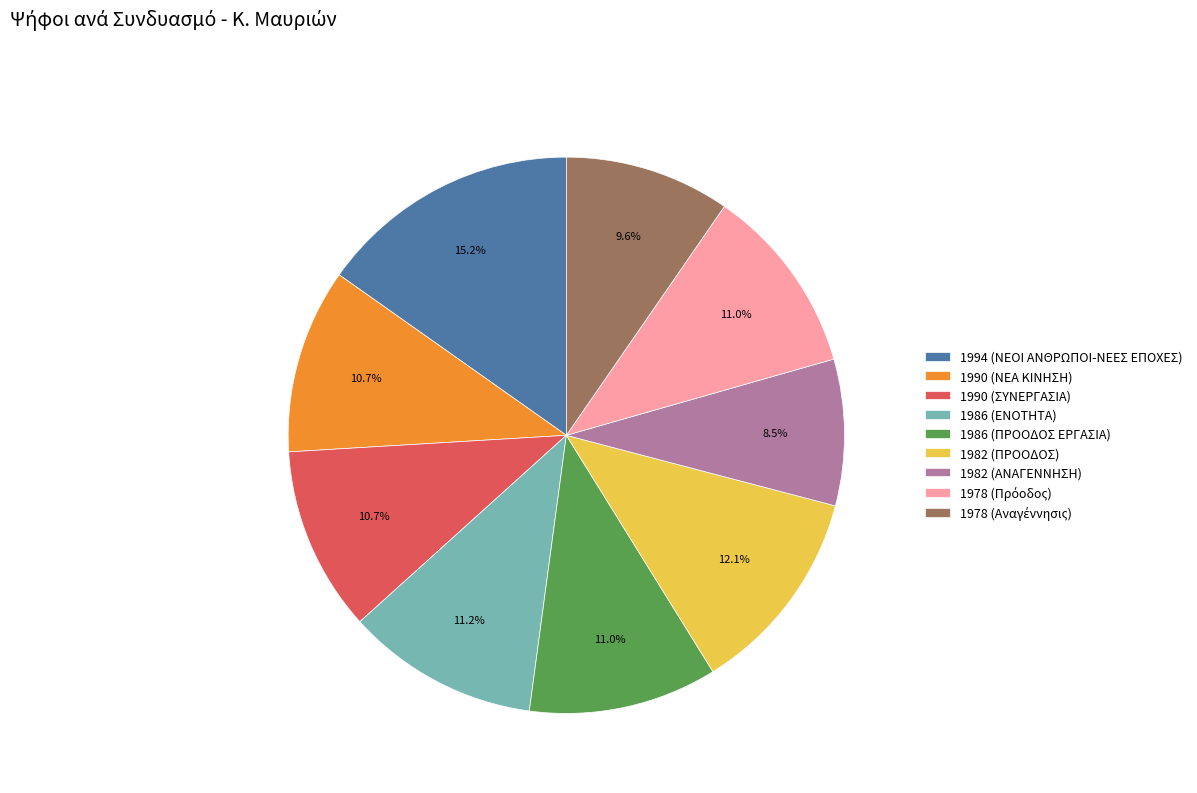

What percentage is the 1986 (ΕΝΟΤΗΤΑ) slice, to the nearest percent?

11%